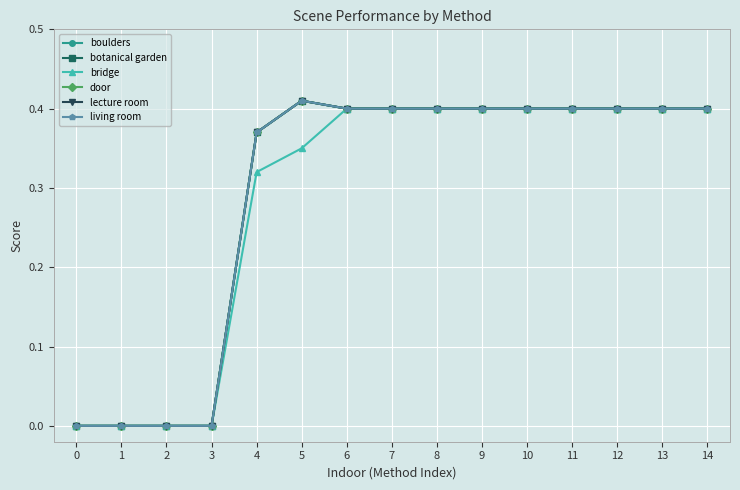

What is the highest value of the door series?

0.4